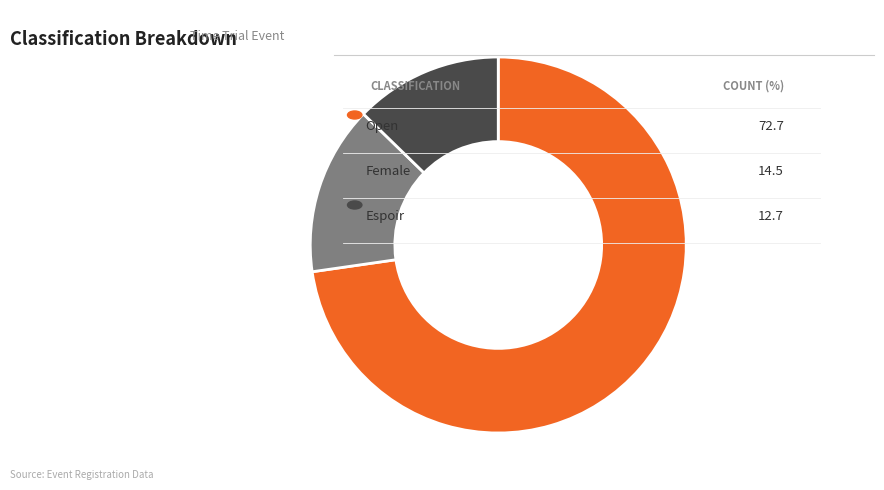

Is there a majority slice in this chart?

Yes